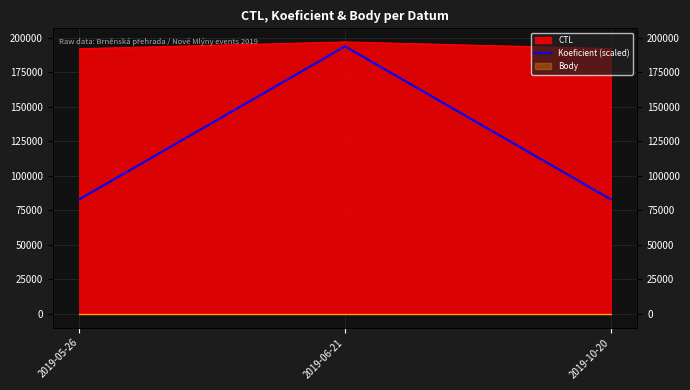

List the labels in order of value, smallest first.

2019-05-26, 2019-10-20, 2019-06-21